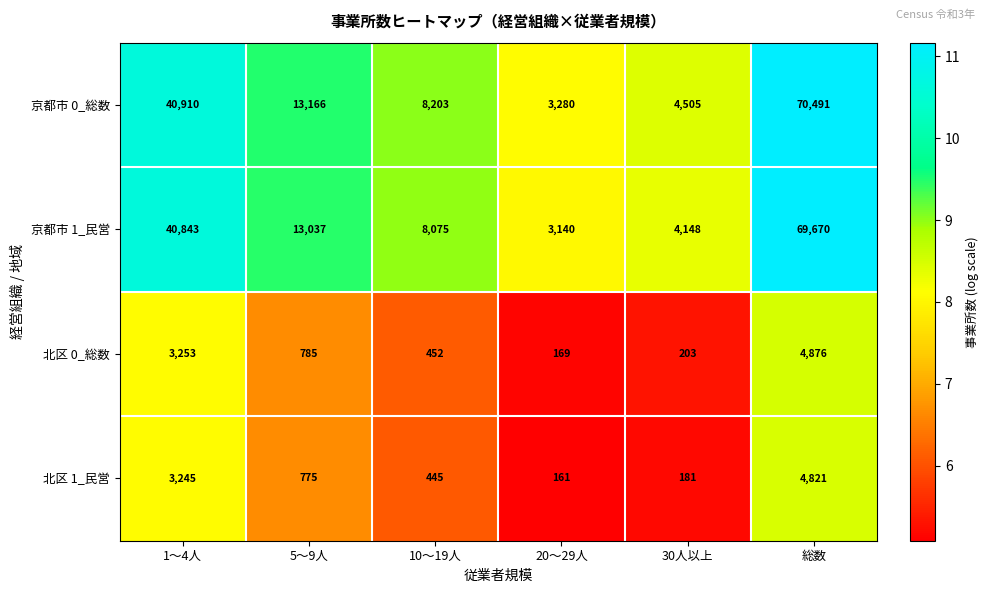

The value of 北区 1_民営 at 5～9人 is 448. True or false?

False